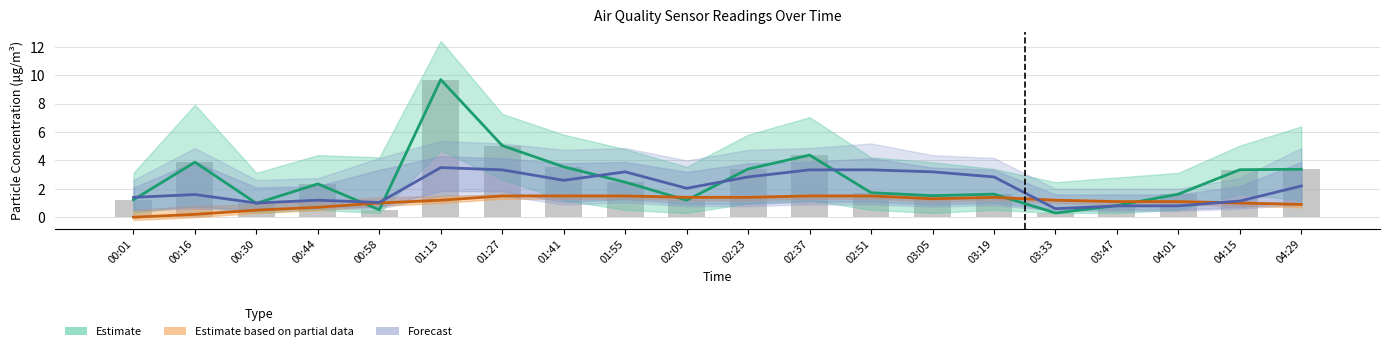

Which series has the widest spread of values?

Estimate (mid)